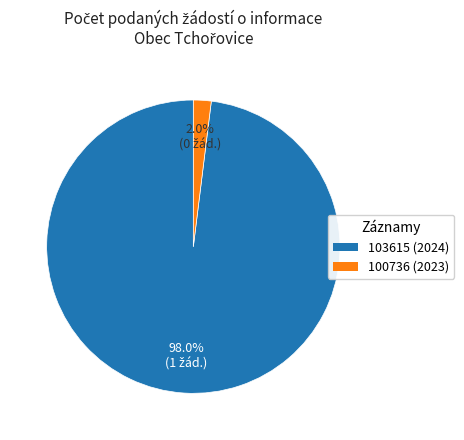

What is the total percentage of 103615 and 100736?

100.0%